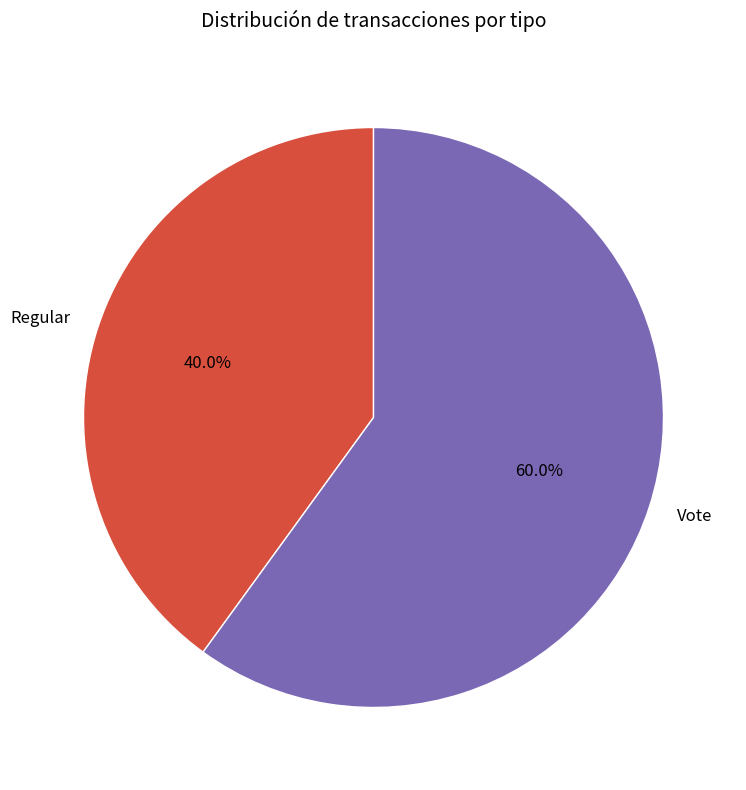

What is the smallest slice in the pie chart?

Regular